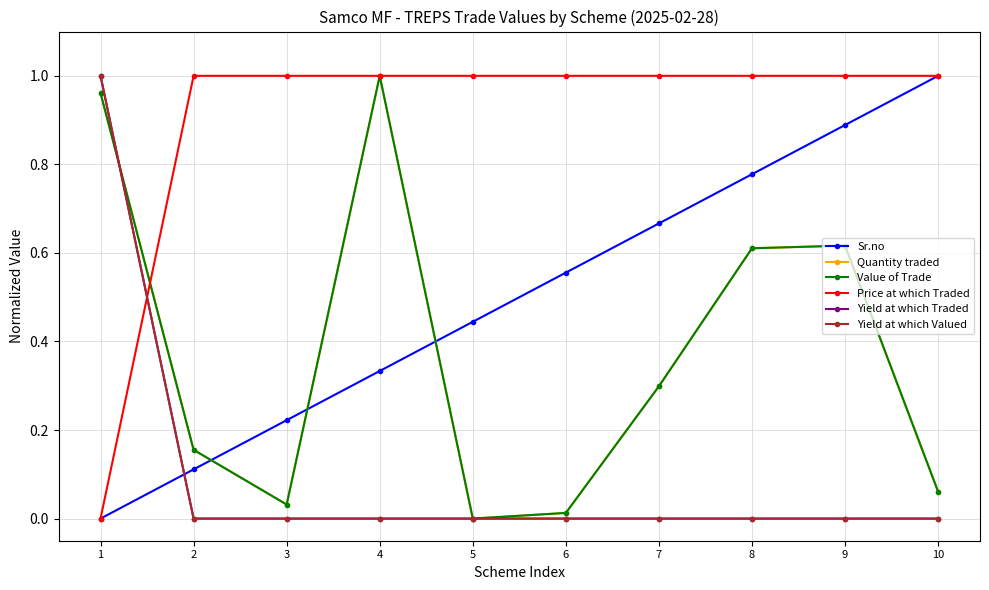

True or false: Yield at which Valued has more than 1 points higher than both neighbors.

False